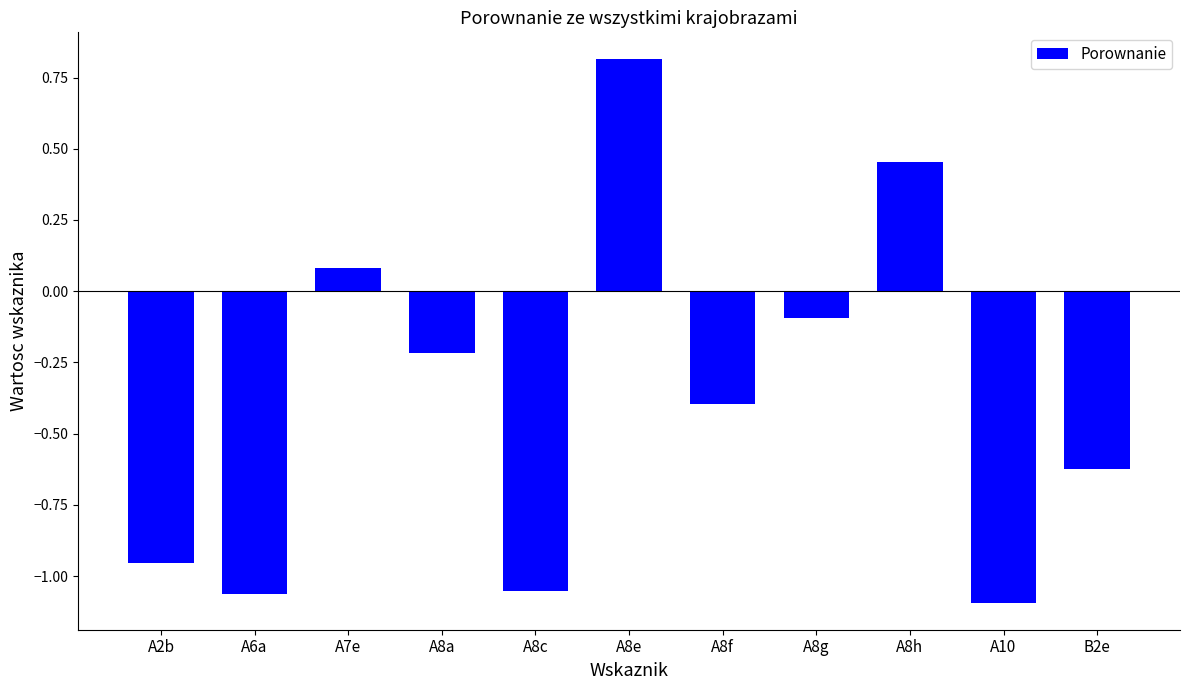

Which category has the highest value across all series?

A8e